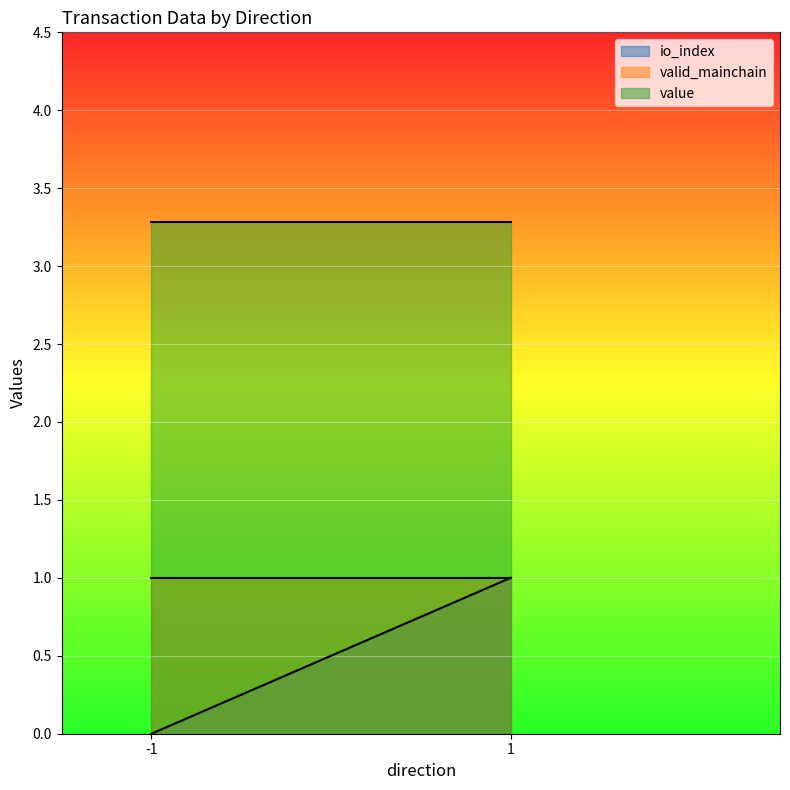

True or false: io_index has a value of 1.0 at 1.

True